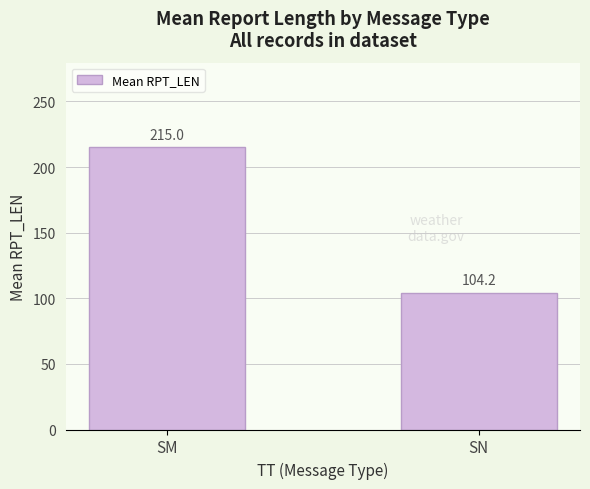

Approximately how many times larger is the value at SN compared to SM?

0.5